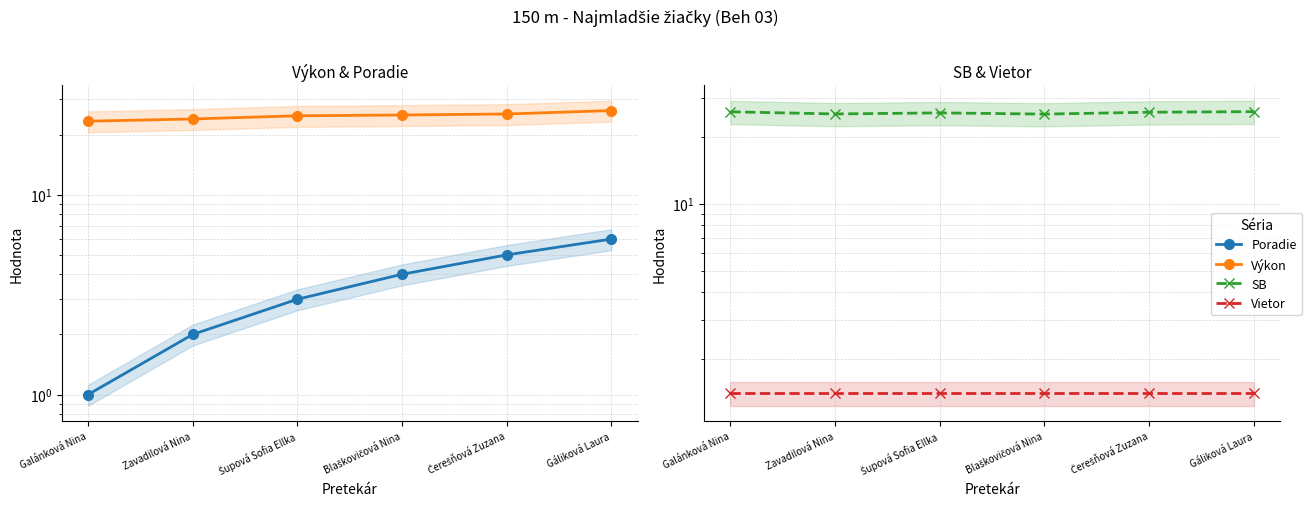

Which series has the largest range (max minus min)?

Poradie